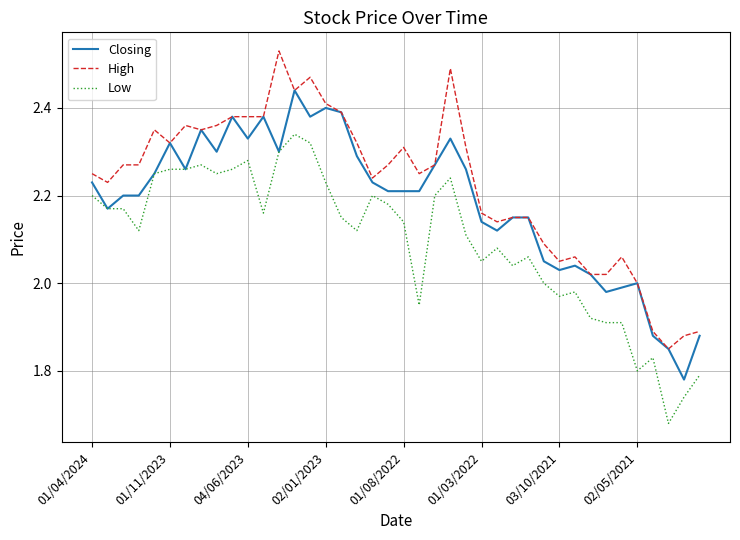

True or false: High and Low intersect in this chart.

False